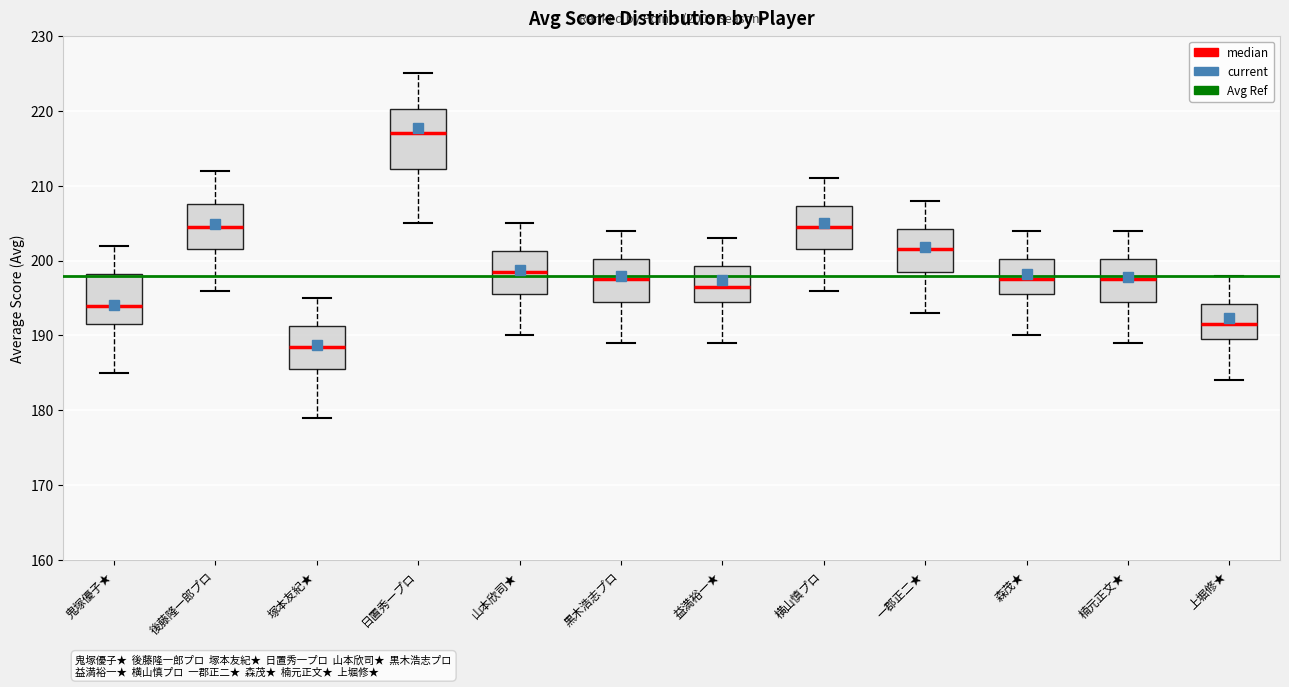

Reading left to right, transcribe this box plot: for each box, give where its median line is, the range the box spans, and where its two whiskers end, as read against the y-axis. The values are not printed on the chart, so give them approximately, as read against the axis.

鬼塚優子★: median 194, box 192 to 198, whiskers 185 to 202
後藤隆一郎プロ: median 205, box 202 to 208, whiskers 196 to 212
塚本友紀★: median 189, box 186 to 191, whiskers 179 to 195
日置秀一プロ: median 217, box 212 to 220, whiskers 205 to 225
山本欣司★: median 199, box 196 to 201, whiskers 190 to 205
黒木浩志プロ: median 198, box 195 to 200, whiskers 189 to 204
益満裕一★: median 197, box 195 to 199, whiskers 189 to 203
横山慎プロ: median 205, box 202 to 207, whiskers 196 to 211
一郡正二★: median 202, box 199 to 204, whiskers 193 to 208
森茂★: median 198, box 196 to 200, whiskers 190 to 204
楠元正文★: median 198, box 195 to 200, whiskers 189 to 204
上堀修★: median 192, box 190 to 194, whiskers 184 to 198